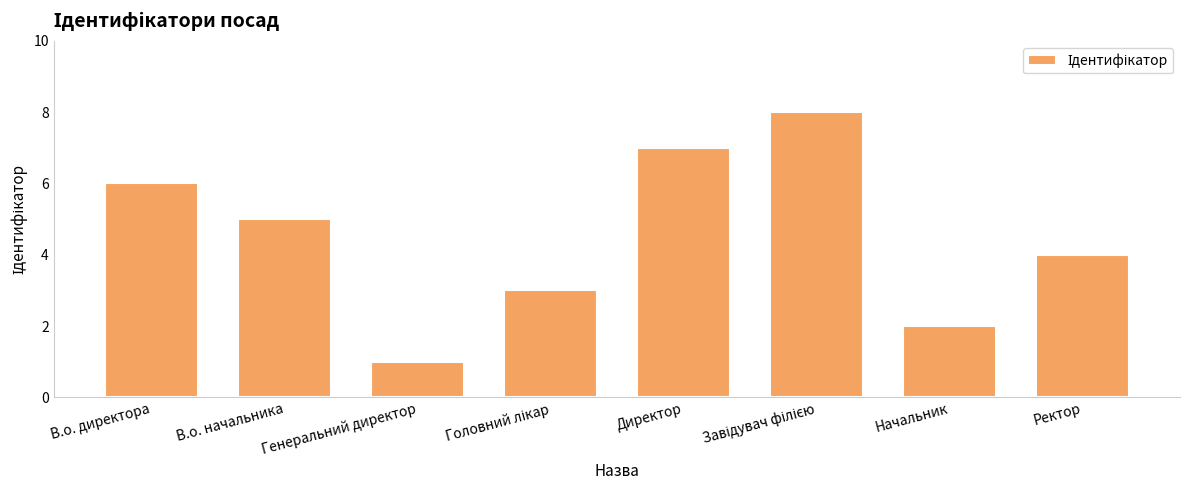

What is the sum of the values at В.о. начальника and Ректор?

9